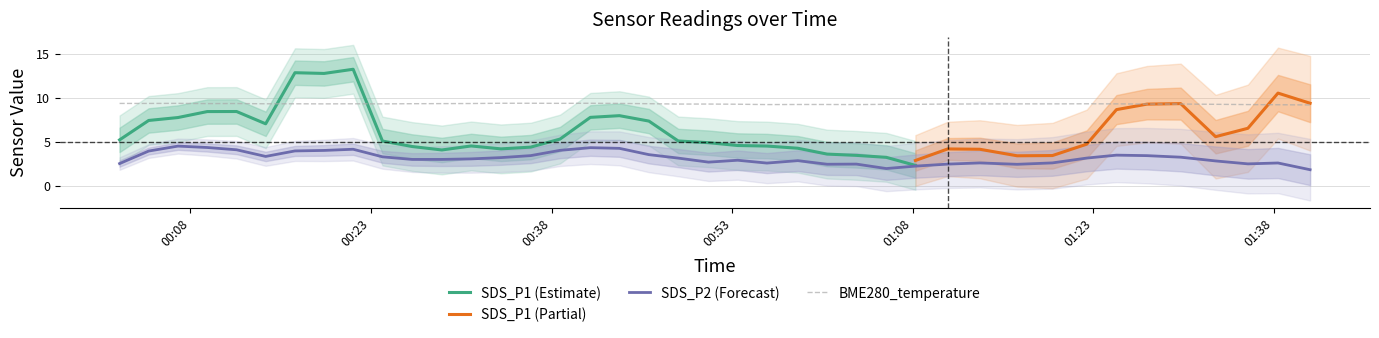

What is the minimum value for BME280_temperature?

9.2